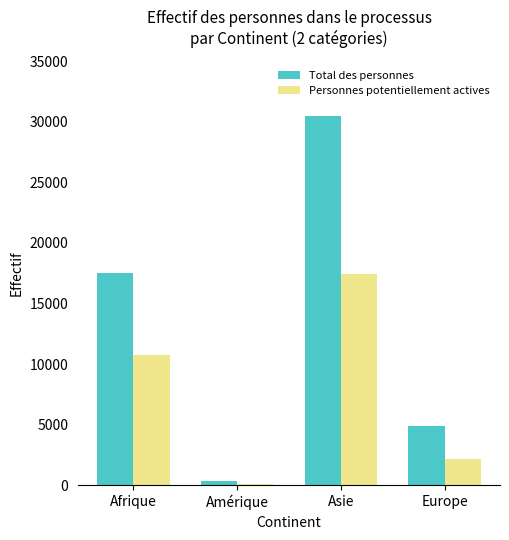

What are all the series names shown in the legend?

Total des personnes, Personnes potentiellement actives